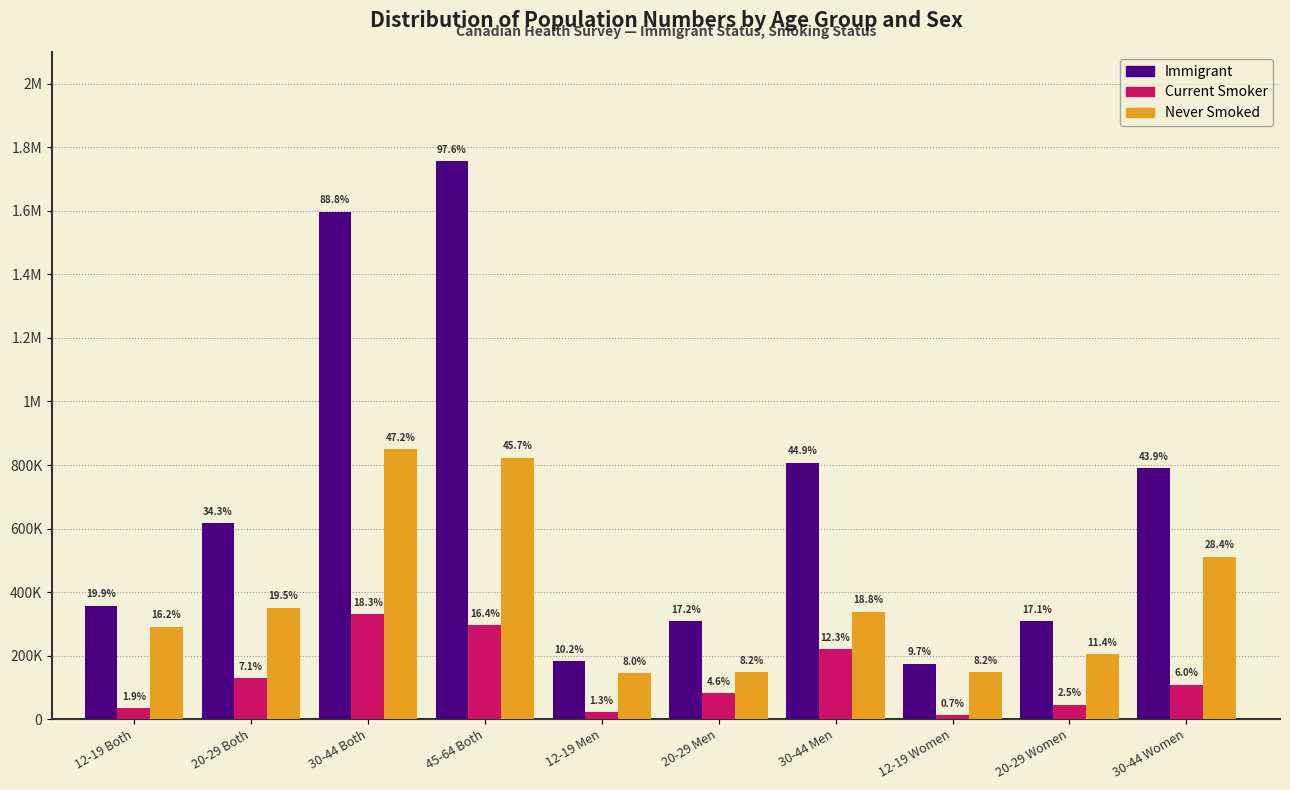

What are all the series names shown in the legend?

Immigrant, Current Smoker, Never Smoked